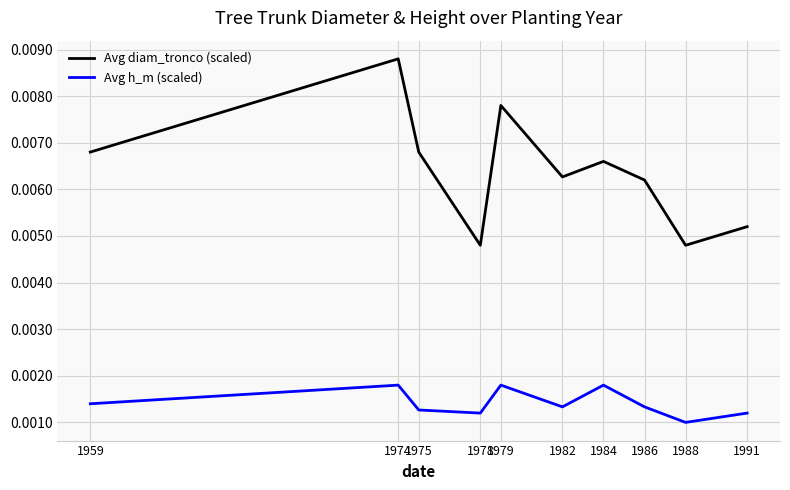

List the series in order of their peak value, lowest first.

Avg h_m (scaled), Avg diam_tronco (scaled)